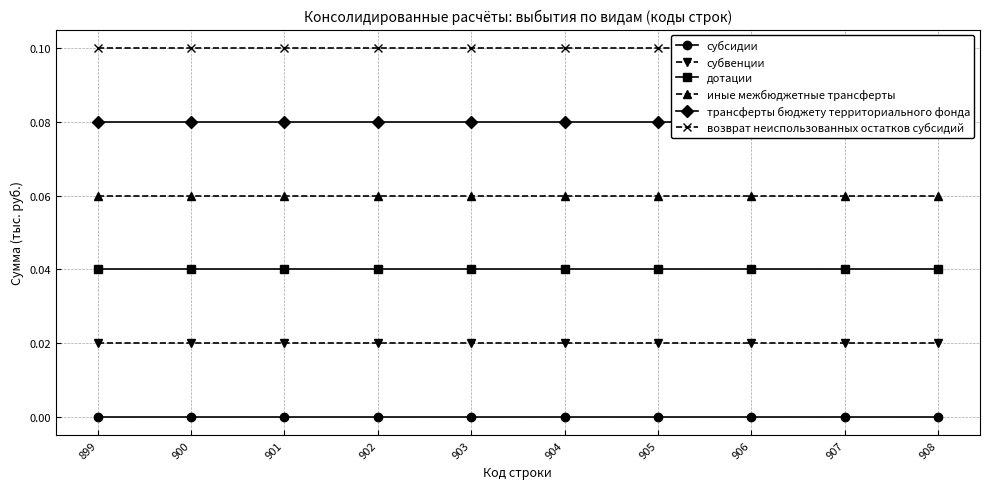

List the series in order of their overall mean, highest first.

возврат неиспользованных остатков субсидий, трансферты бюджету территориального фонда, иные межбюджетные трансферты, дотации, субвенции, субсидии